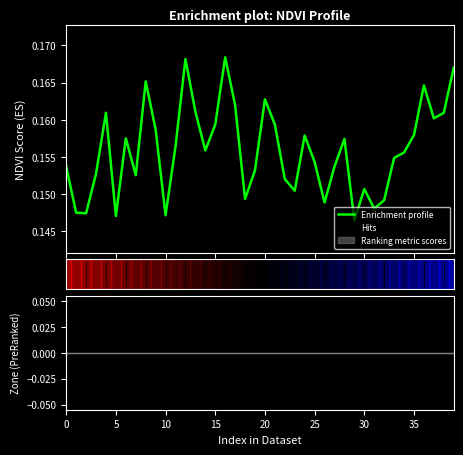

What is the sum of all values?

6.2